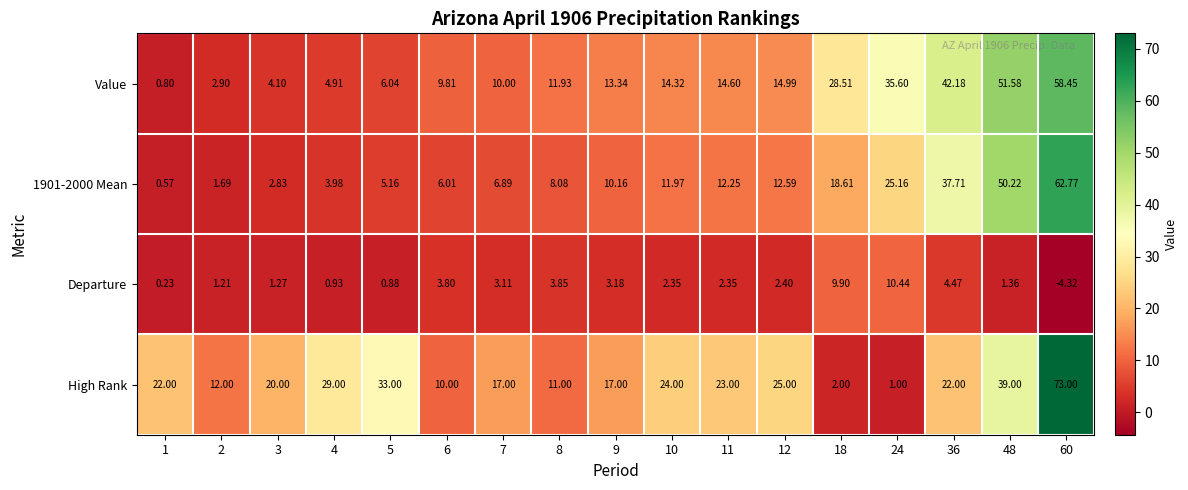

Which series has the largest total across all categories?

High Rank